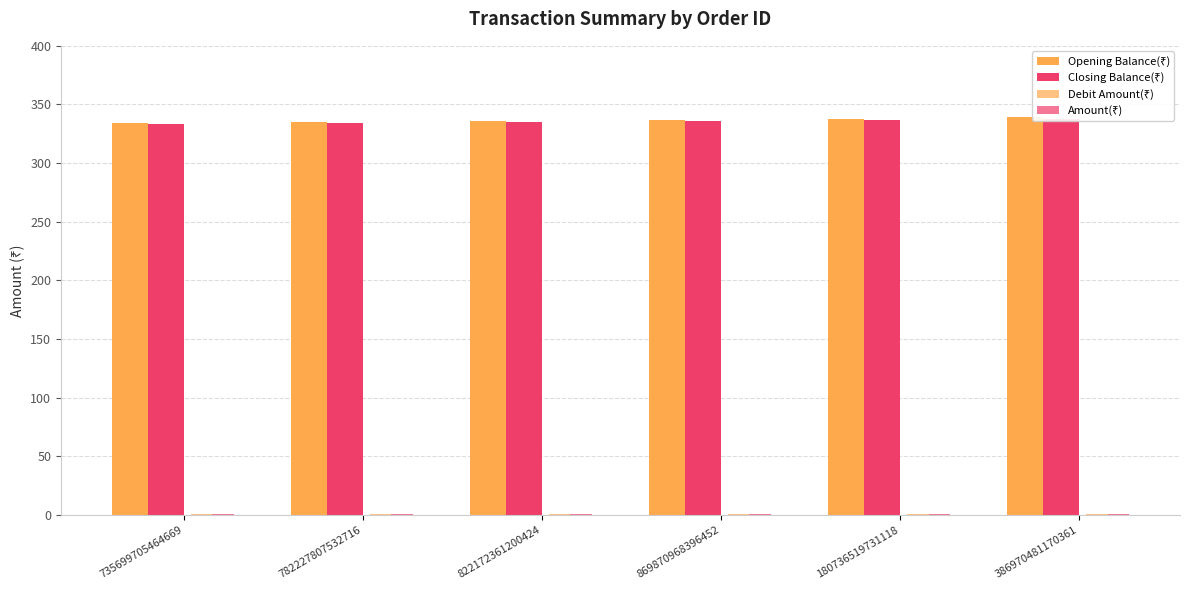

The value of Closing Balance(₹) at 822172361200424 is 485.6. True or false?

False